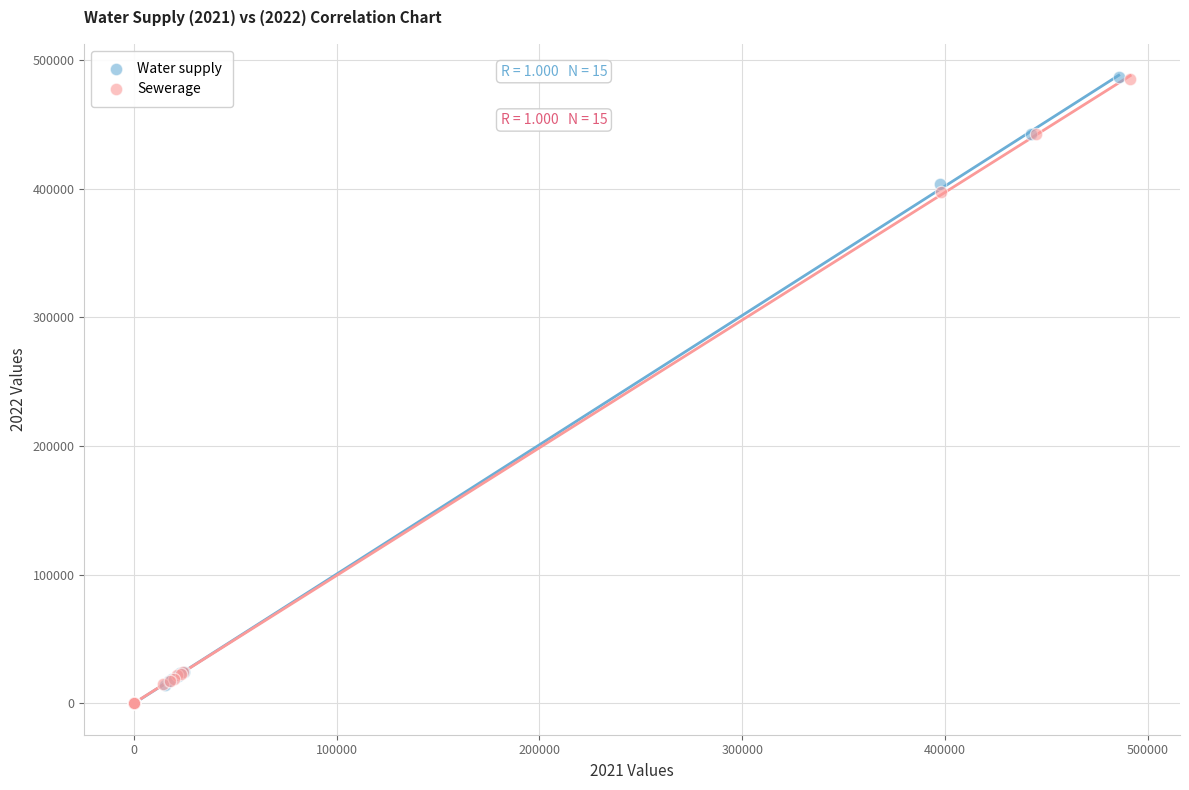

Which series has the widest spread of Y values?

Water supply